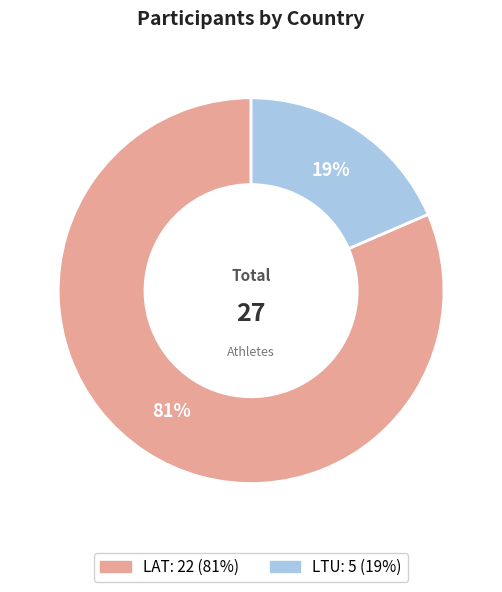

To the nearest percent, what is the combined percentage of LTU and LAT?

100%